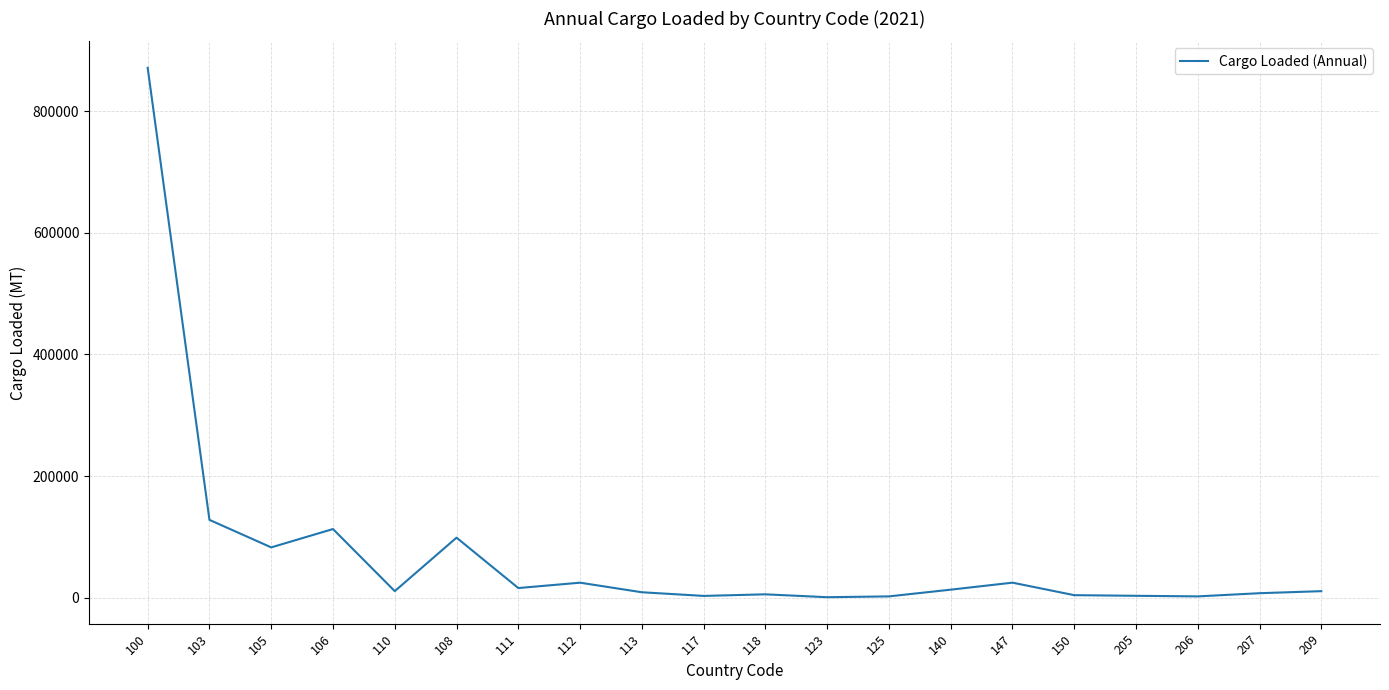

What is the difference between the maximum and minimum values?

870287